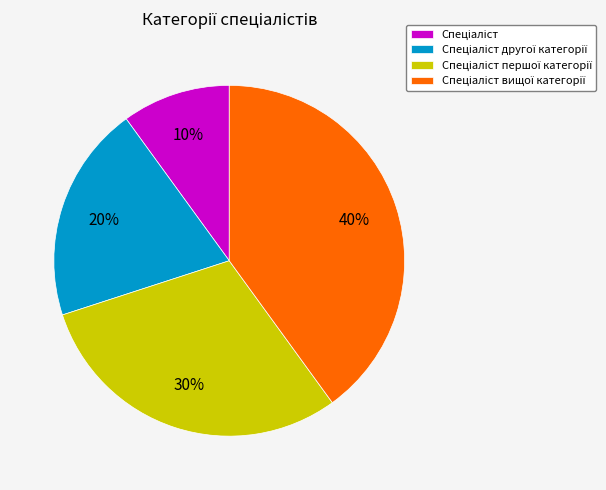

Does any single category account for the majority?

No